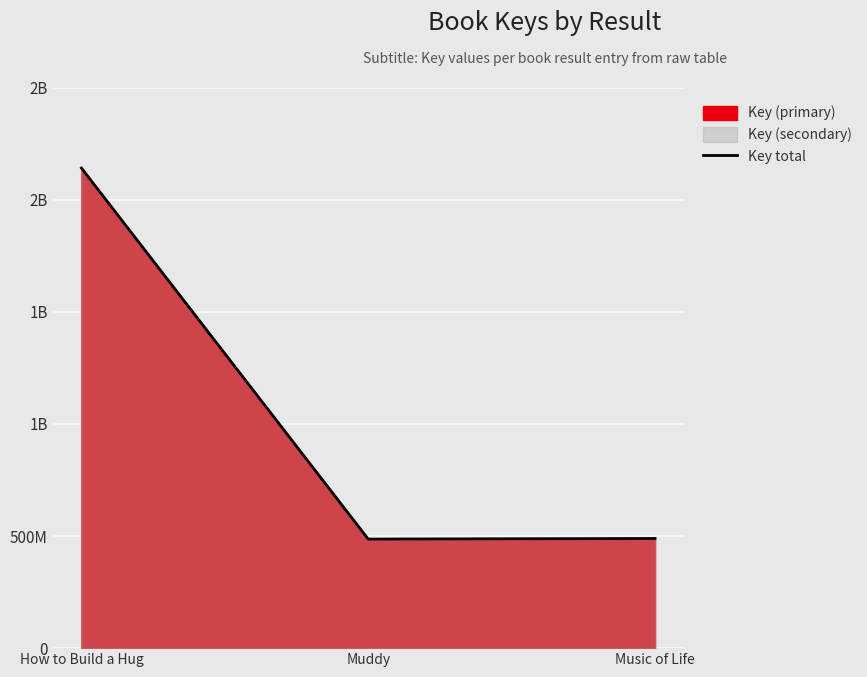

Reading left to right, extract all data points from this chart.

How to Build a Hug=2140984399	Muddy=486301329	Music of Life=489043658